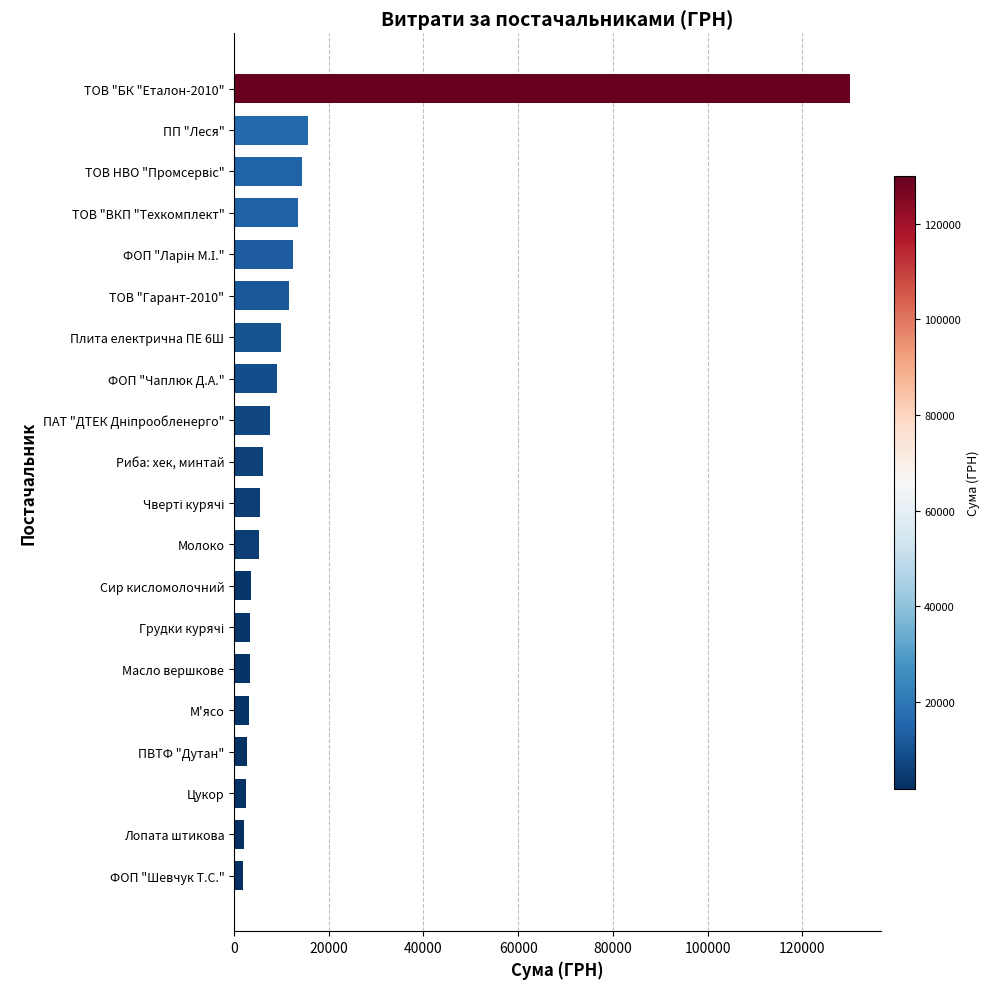

How many data points are less than 6192?

10